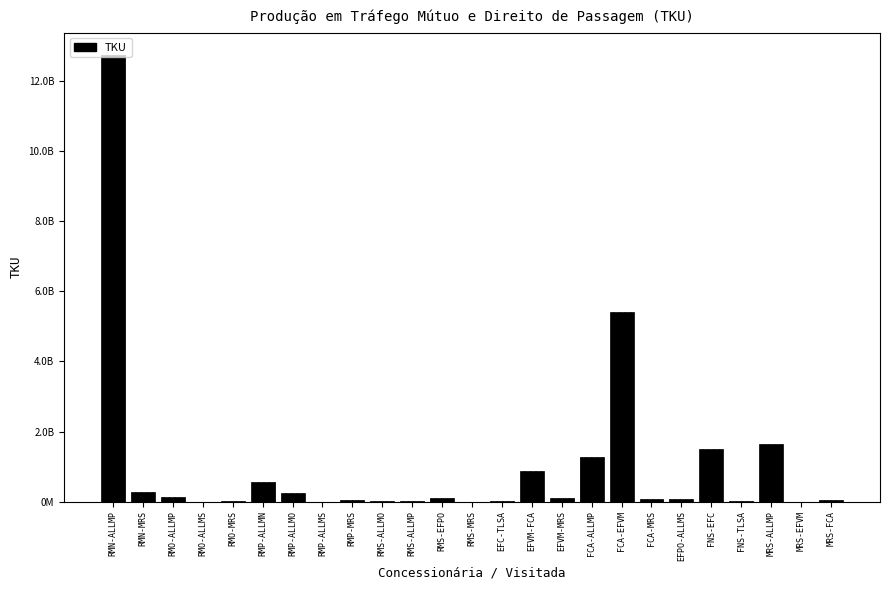

Which label corresponds to the smallest value in the chart?

RMS-MRS